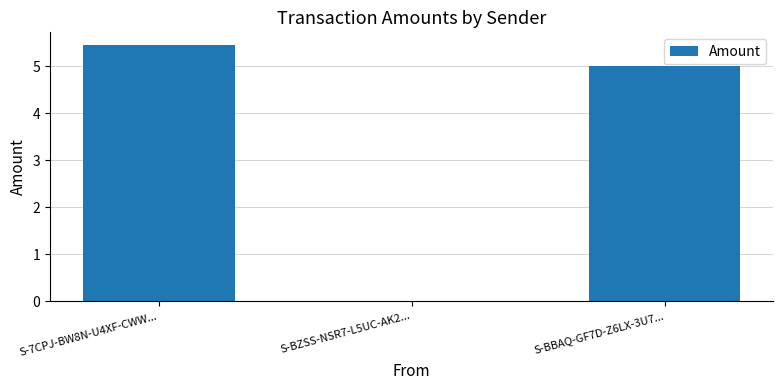

What is the difference between the values at S-7CPJ-BW8N-U4XF-CWW... and S-BZSS-NSR7-L5UC-AK2...?

5.5